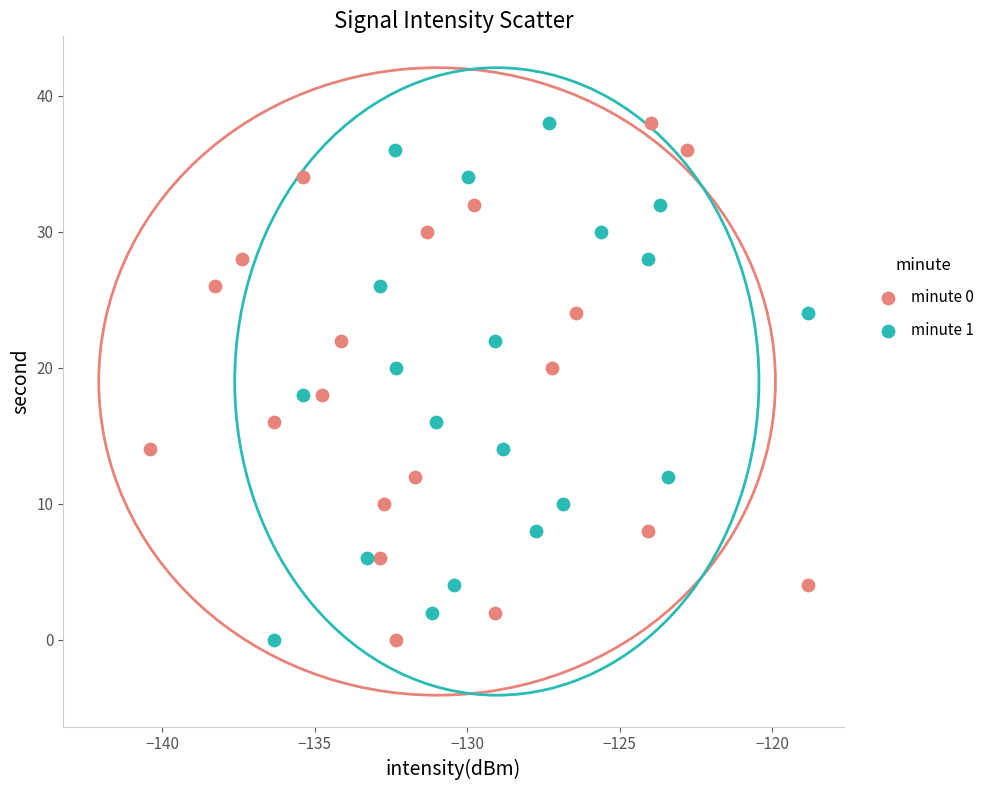

What are all the series names shown in the legend?

minute 0, minute 1